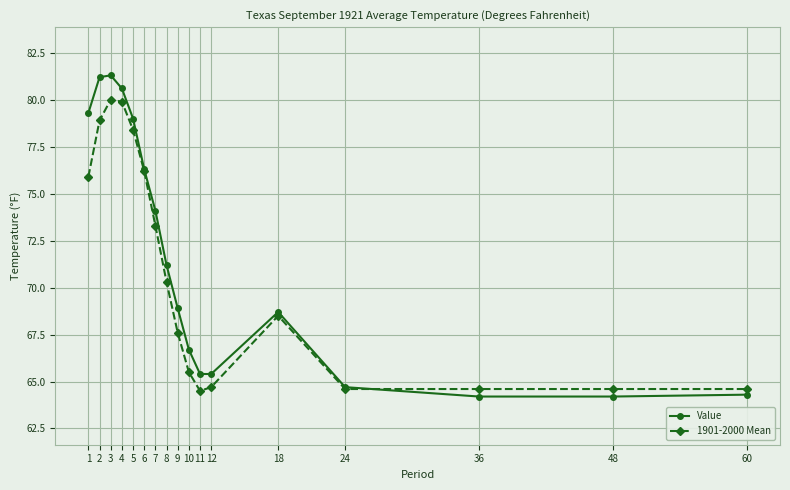

What is the total value across all series at 12?

130.1